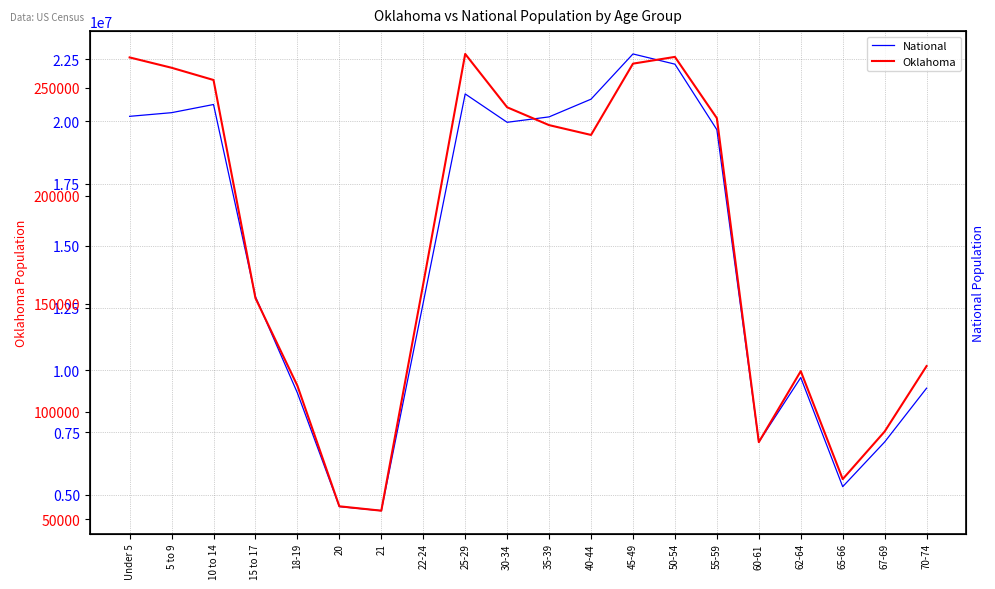

What is the minimum value shown in the chart?

54032